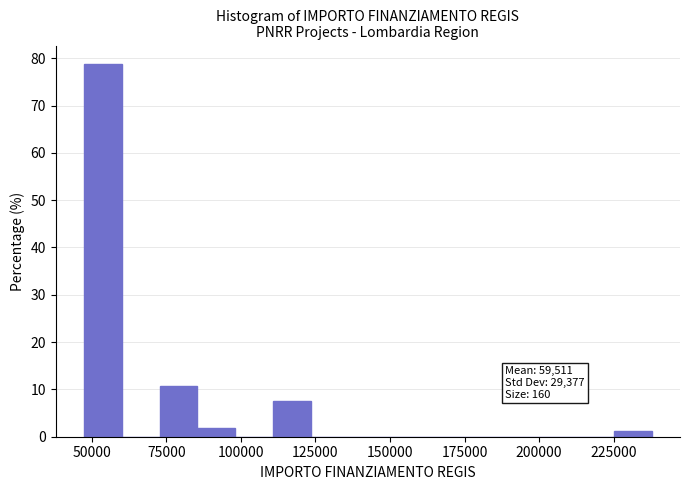

Read against the x-axis, roughly where is the centre of the tallest bar?

55000